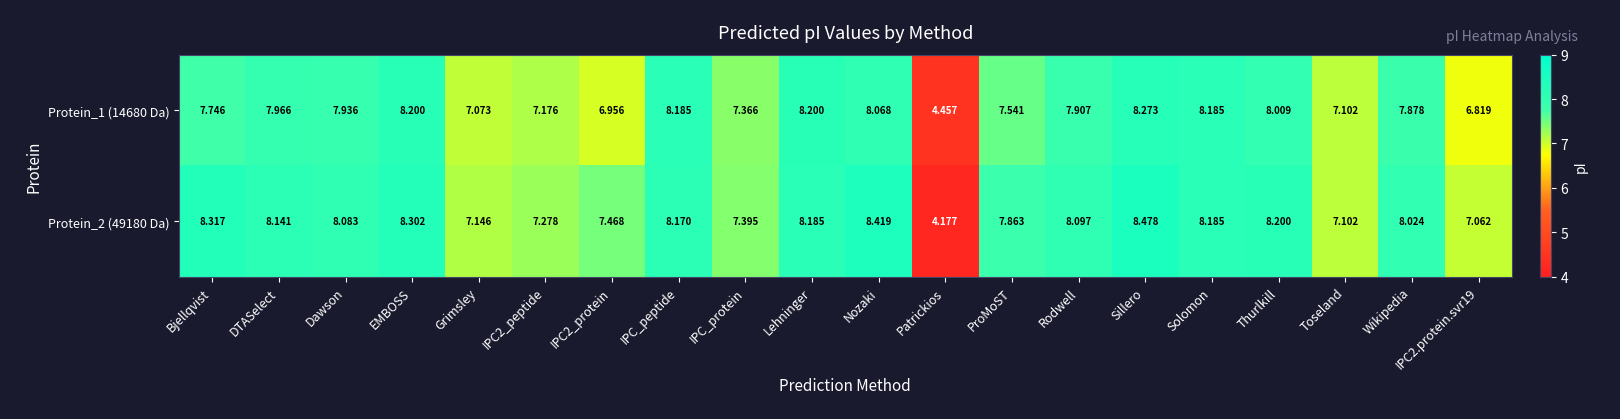

At which label does Protein_2 (49180 Da) reach its peak?

Sillero